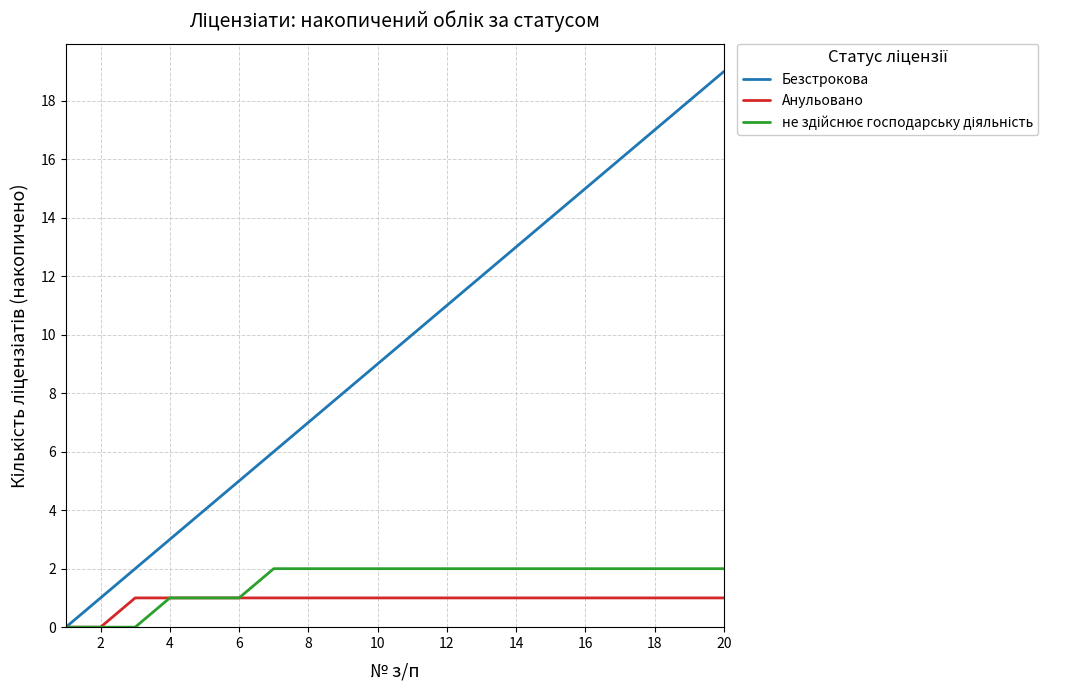

What is the greatest value displayed?

19